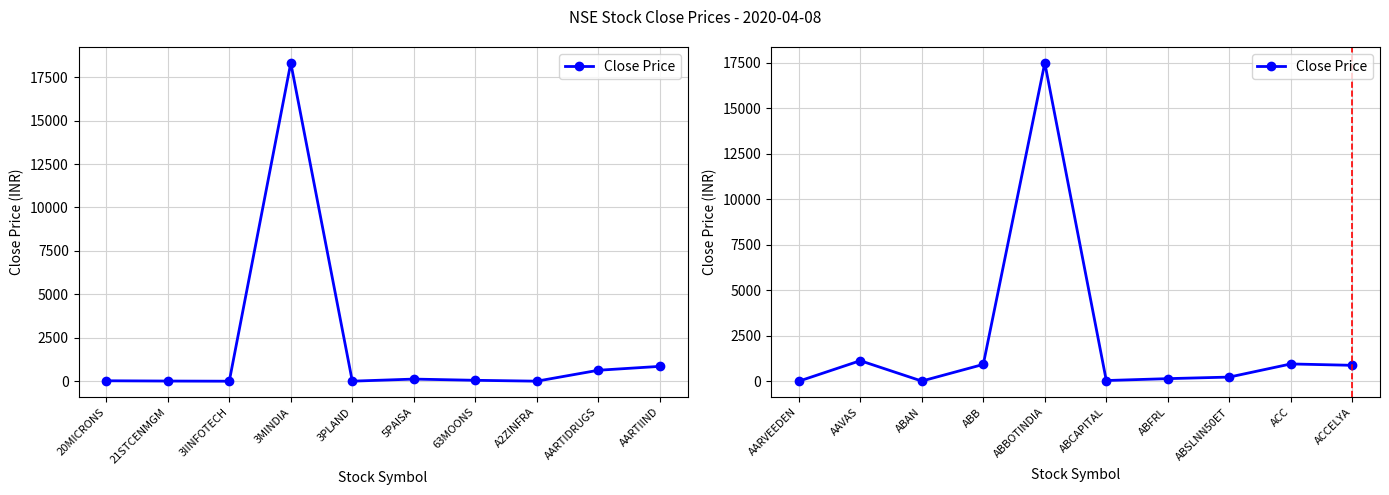

What is the difference between the maximum and minimum values?

17472.8